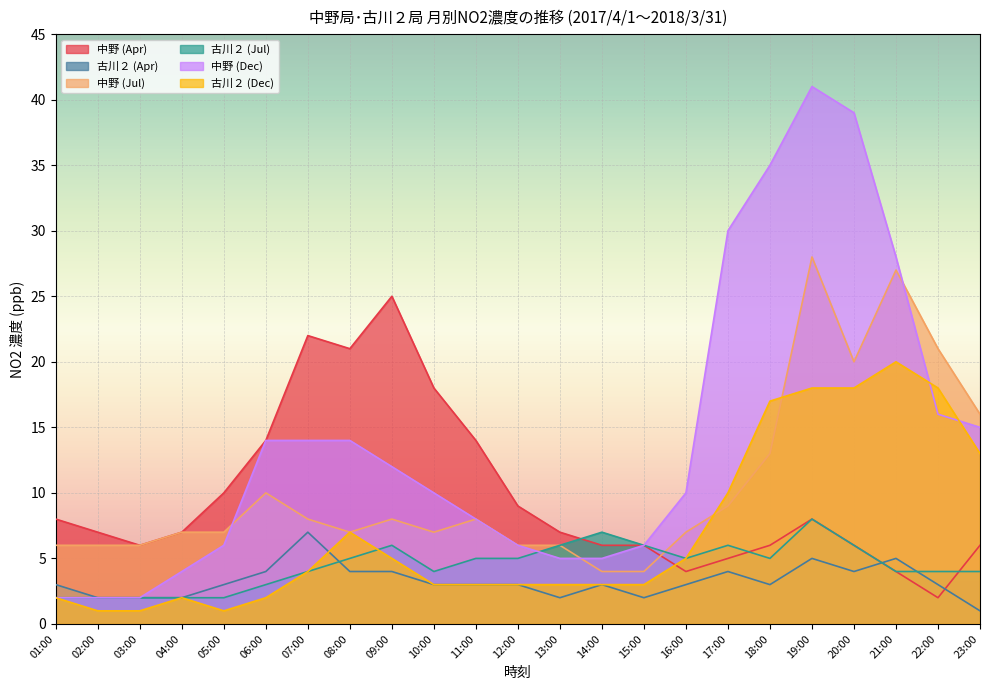

The 中野 (Dec) series shows 6 at 05:00. True or false?

True